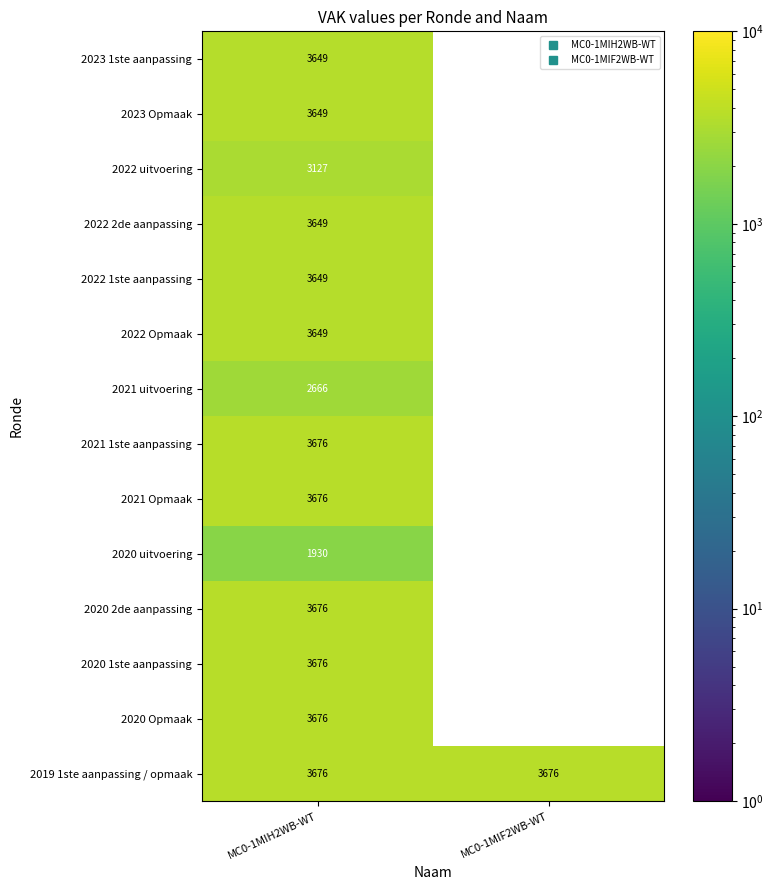

Between MC0-1MIF2WB-WT and MC0-1MIH2WB-WT, which is larger?

MC0-1MIH2WB-WT